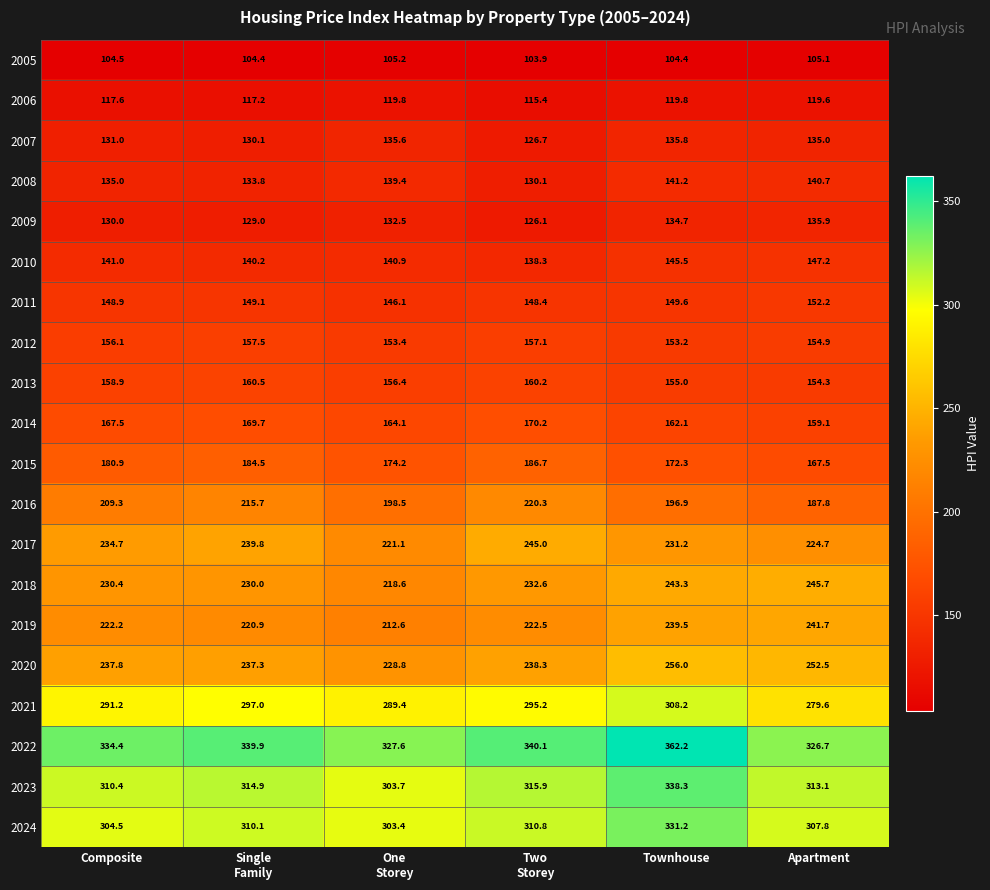

Rank the series at Composite from highest to lowest value.

2022, 2023, 2024, 2021, 2020, 2017, 2018, 2019, 2016, 2015, 2014, 2013, 2012, 2011, 2010, 2008, 2007, 2009, 2006, 2005